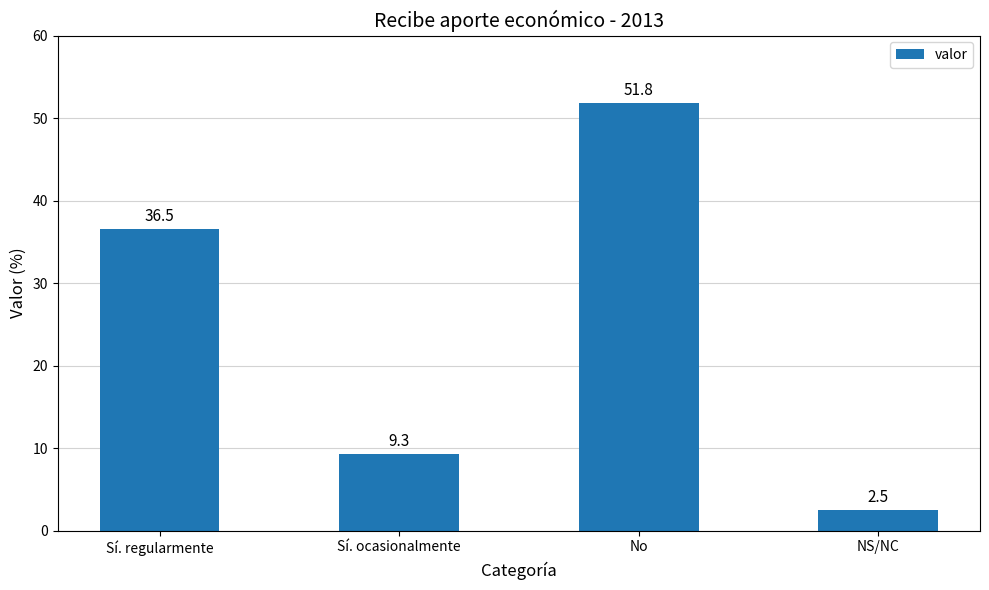

Rank the categories by value from highest to lowest.

No, Sí. regularmente, Sí. ocasionalmente, NS/NC